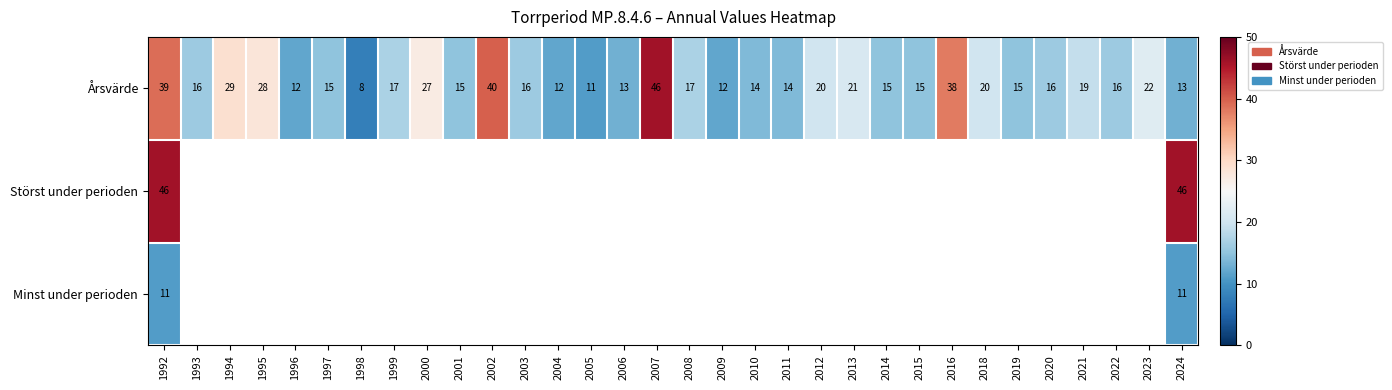

Where does the Årsvärde series first go above 16?

1992